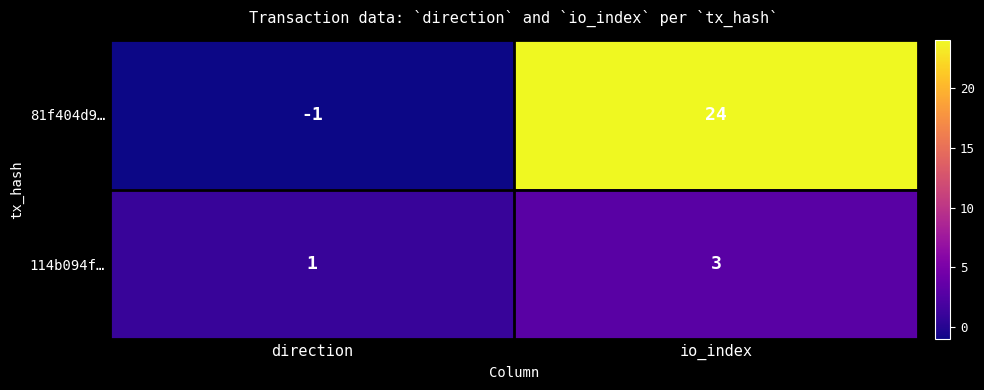

What is the maximum value shown in the chart?

24